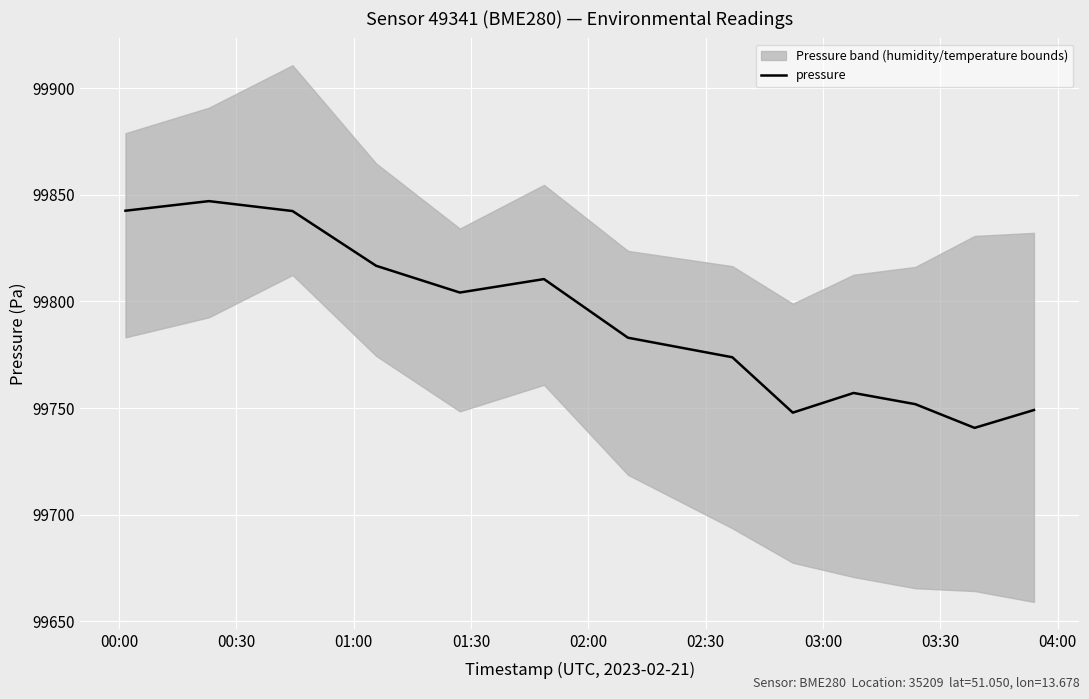

What is the sum of all values?

1297266.5